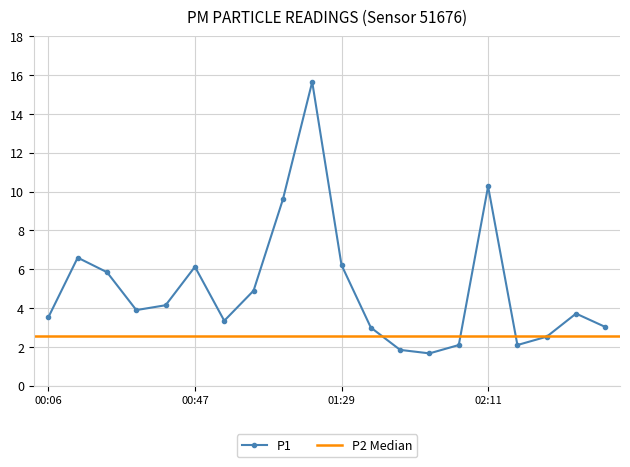

What position from the left is 01:04?

8